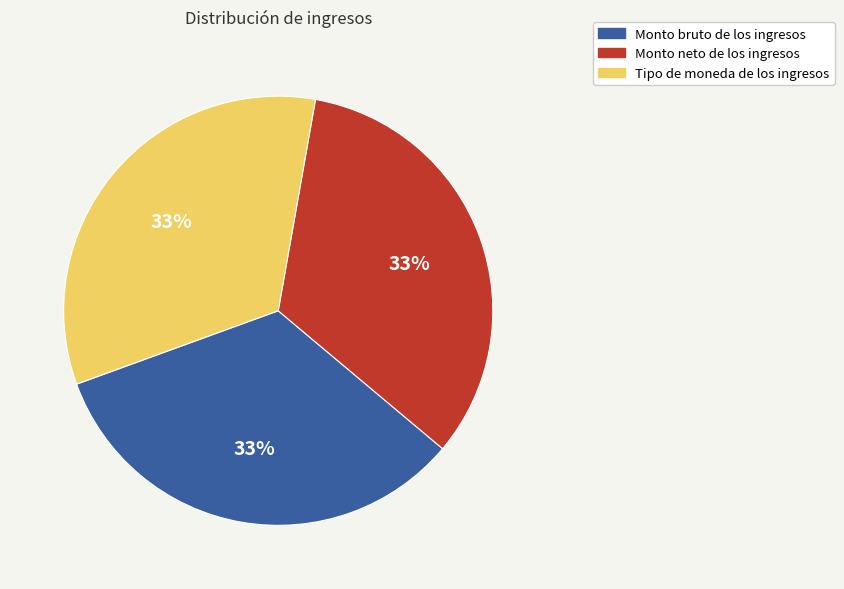

Is the sum of Monto bruto de los ingresos and Tipo de moneda de los ingresos greater than half?

Yes